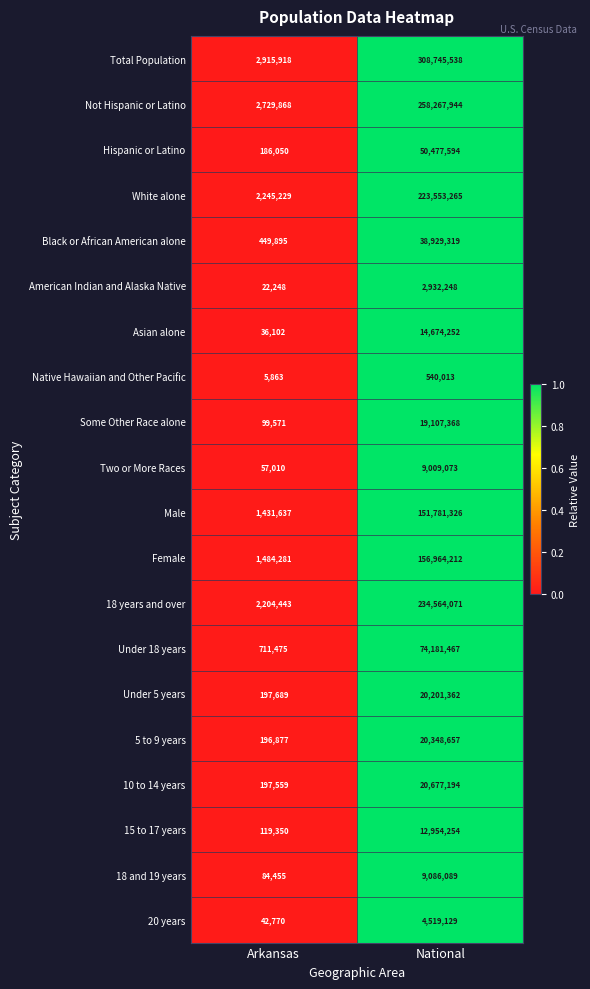

At which category does the chart reach its minimum across all series?

Arkansas